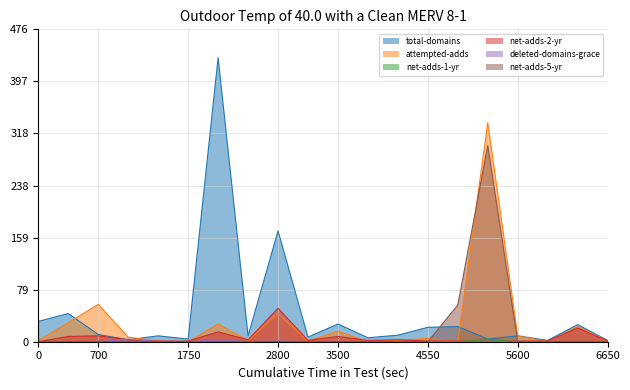

What is the sum of all deleted-domains-grace values?

8